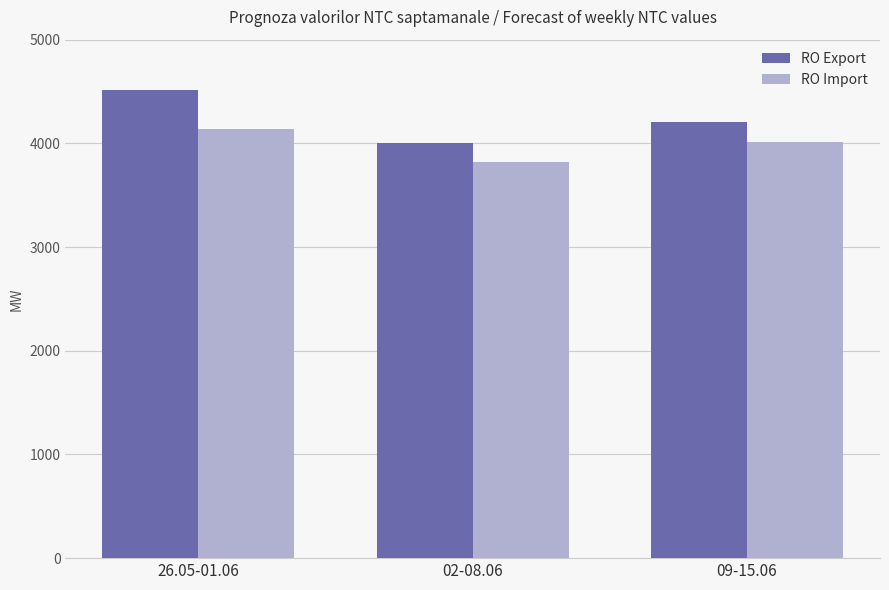

What is the label of the 1st bar from the left?

26.05-01.06